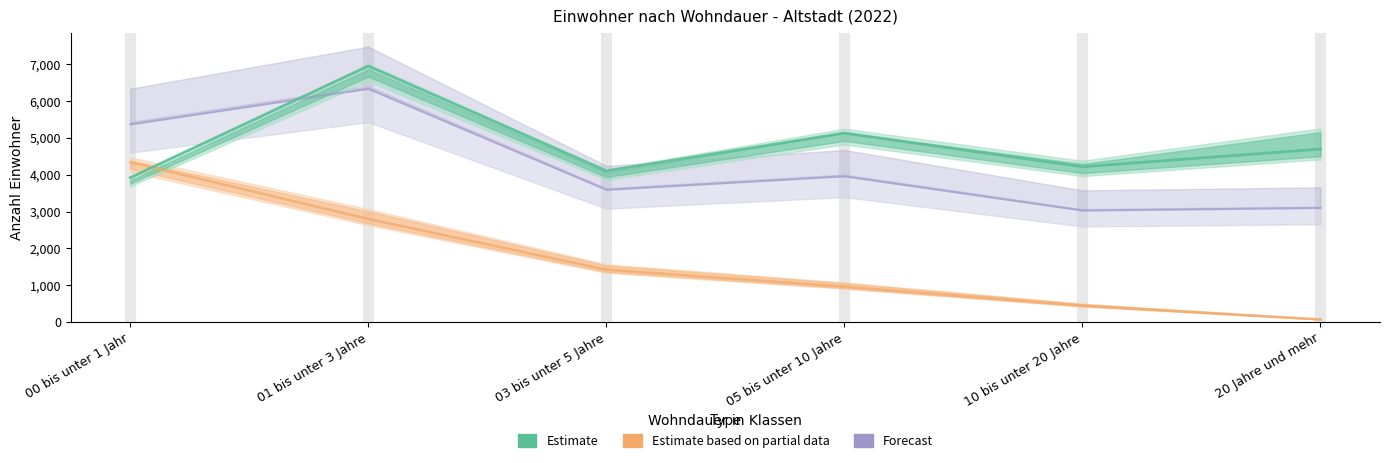

What is the difference between the Auslaender values at 05 bis unter 10 Jahre and 10 bis unter 20 Jahre?

516